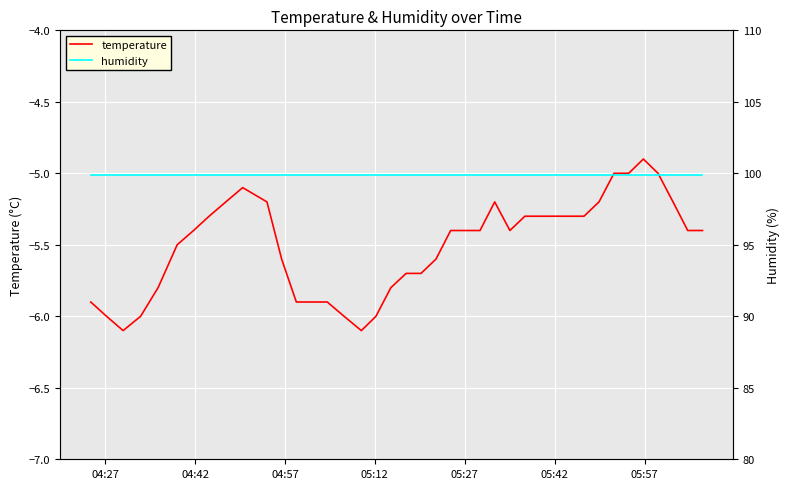

Reading left to right, transcribe all the data shown in this chart.

temperature: -5.9	-6.0	-6.1	-6.0	-5.8	-5.5	-5.4	-5.3	-5.2	-5.1	-5.2	-5.6	-5.9	-5.9	-5.9	-6.0	-6.1	-6.0	-5.8	-5.7	-5.7	-5.6	-5.4	-5.4	-5.4	-5.2	-5.4	-5.3	-5.3	-5.3	-5.3	-5.3	-5.2	-5.0	-5.0	-4.9	-5.0	-5.2	-5.4	-5.4
humidity: 99.9	99.9	99.9	99.9	99.9	99.9	99.9	99.9	99.9	99.9	99.9	99.9	99.9	99.9	99.9	99.9	99.9	99.9	99.9	99.9	99.9	99.9	99.9	99.9	99.9	99.9	99.9	99.9	99.9	99.9	99.9	99.9	99.9	99.9	99.9	99.9	99.9	99.9	99.9	99.9